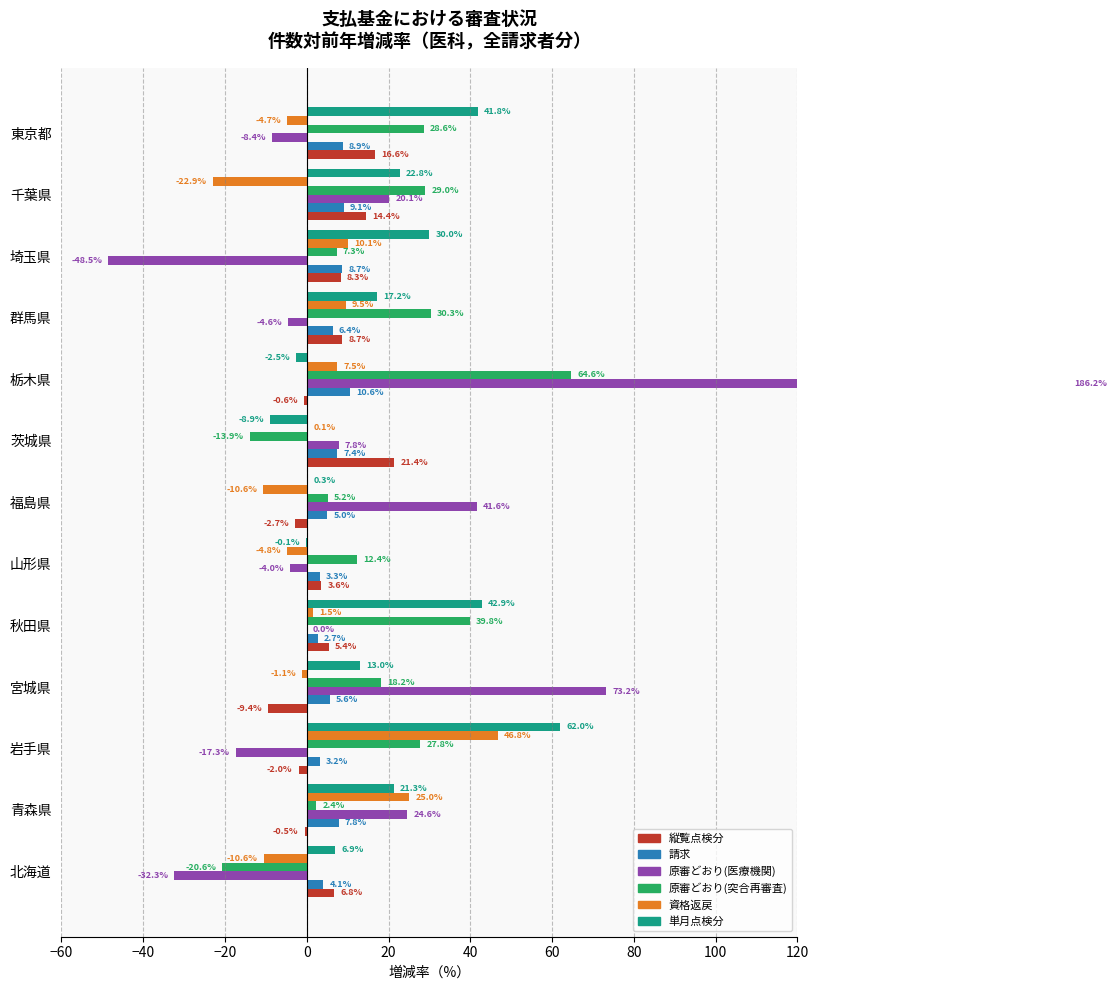

What is the difference between the highest and lowest values at 青森県?

25.6